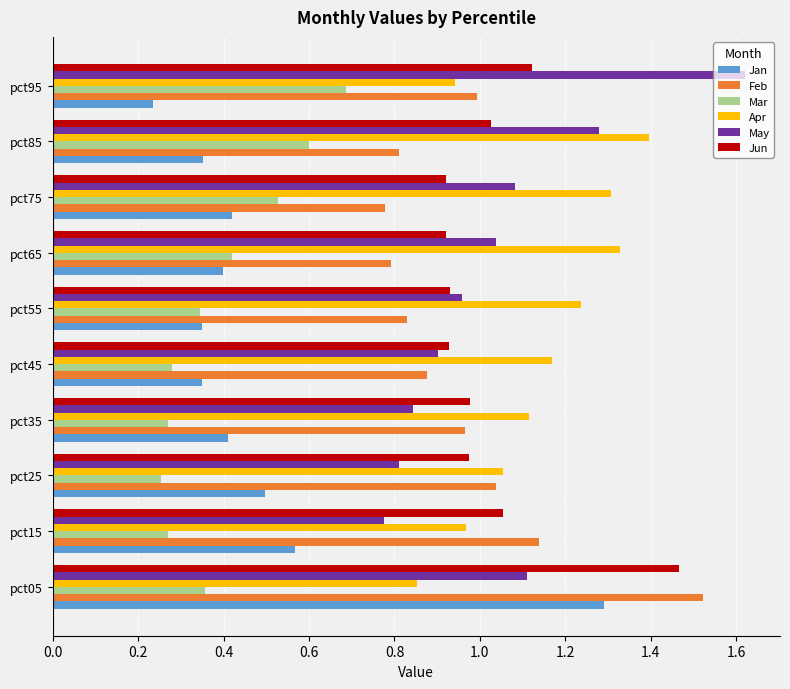

True or false: Mar has a value of 0.5 at pct75.

True